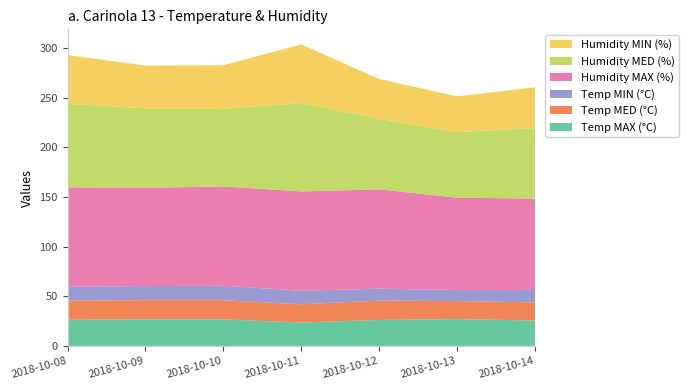

Reading left to right, list all the values displayed in this chart.

Temp MAX (°C): 2018-10-08=26.3	2018-10-09=26.7	2018-10-10=26.7	2018-10-11=23.5	2018-10-12=26.1	2018-10-13=27.0	2018-10-14=25.5
Temp MED (°C): 2018-10-08=19.4	2018-10-09=19.3	2018-10-10=19.3	2018-10-11=18.4	2018-10-12=19.5	2018-10-13=18.1	2018-10-14=18.3
Temp MIN (°C): 2018-10-08=14.0	2018-10-09=14.2	2018-10-10=14.5	2018-10-11=13.6	2018-10-12=12.0	2018-10-13=11.1	2018-10-14=12.5
Humidity MAX (%): 2018-10-08=100.0	2018-10-09=99.0	2018-10-10=100.0	2018-10-11=100.0	2018-10-12=100.0	2018-10-13=93.0	2018-10-14=92.0
Humidity MED (%): 2018-10-08=84.0	2018-10-09=80.0	2018-10-10=78.0	2018-10-11=89.0	2018-10-12=71.0	2018-10-13=66.0	2018-10-14=71.0
Humidity MIN (%): 2018-10-08=49.0	2018-10-09=43.0	2018-10-10=44.0	2018-10-11=59.0	2018-10-12=40.0	2018-10-13=36.0	2018-10-14=41.0